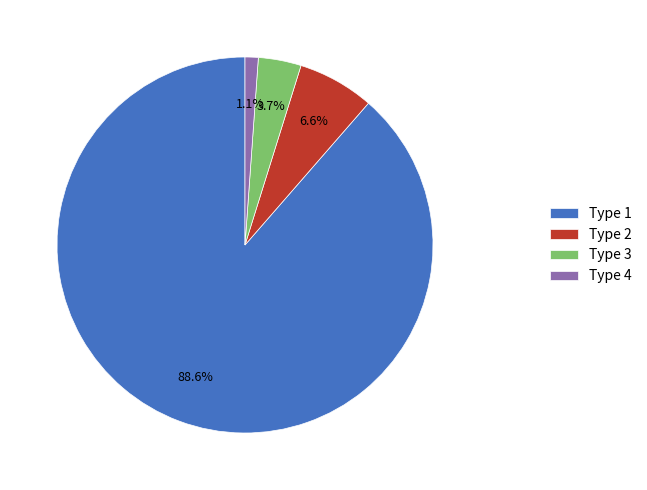

The Type 1 slice represents 89% of the pie. True or false?

True